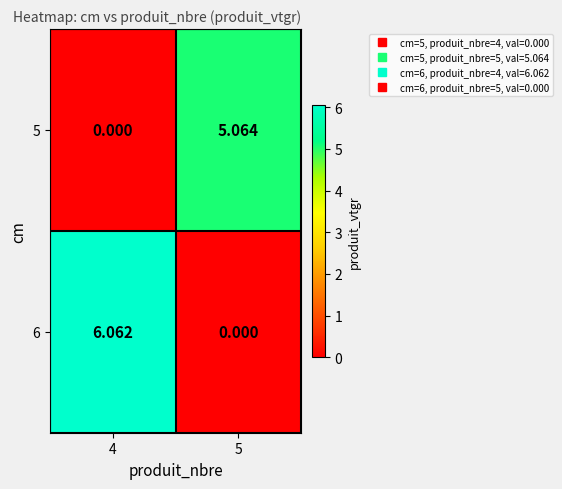

Is the value of 6 at 4 greater than the value of 5 at 4?

Yes